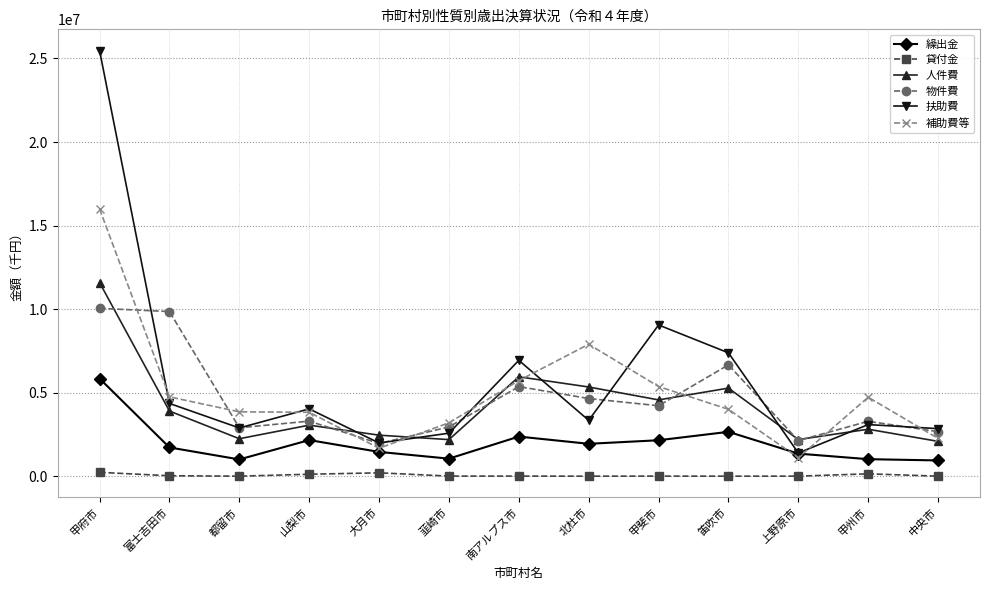

At which label is 扶助費 closest to 13428972?

甲斐市